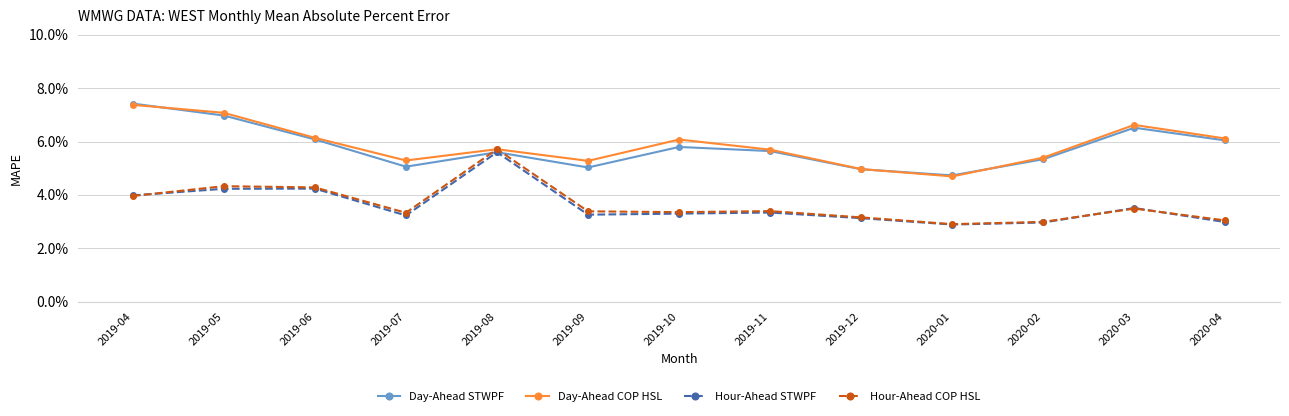

Which series has the largest range (max minus min)?

Hour-Ahead COP HSL